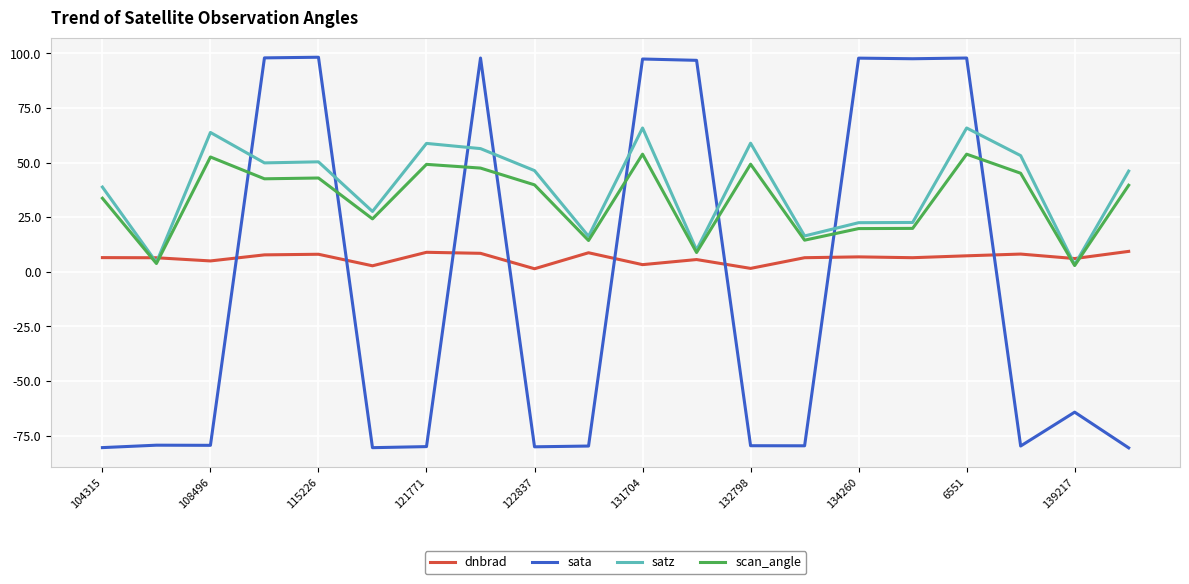

What is the minimum value shown in the chart?

-80.6